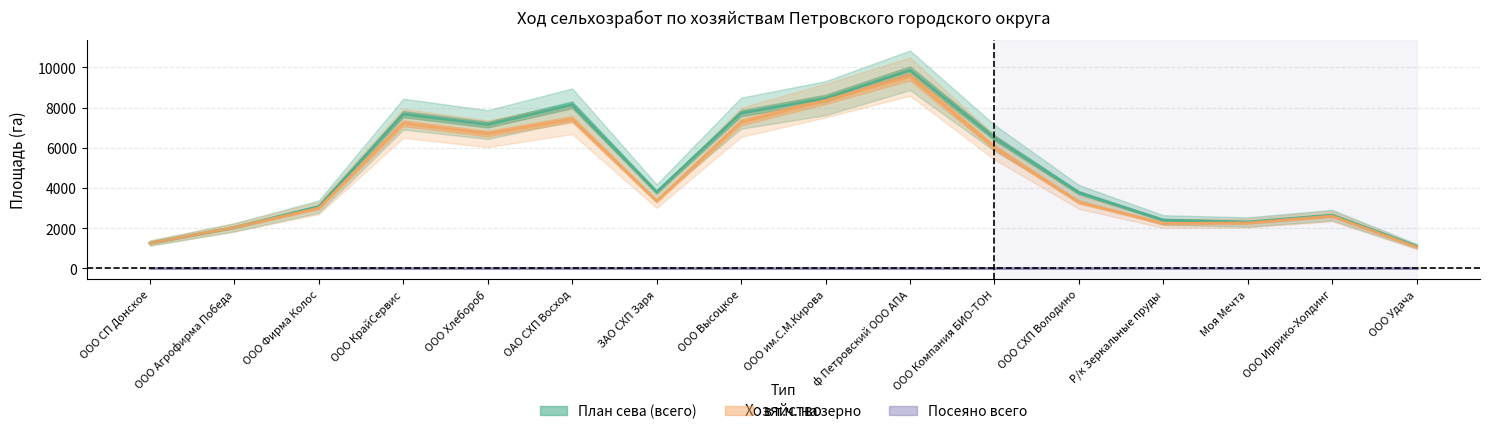

What are all the series names shown in the legend?

План сева (всего), в т.ч. на зерно, Посеяно всего